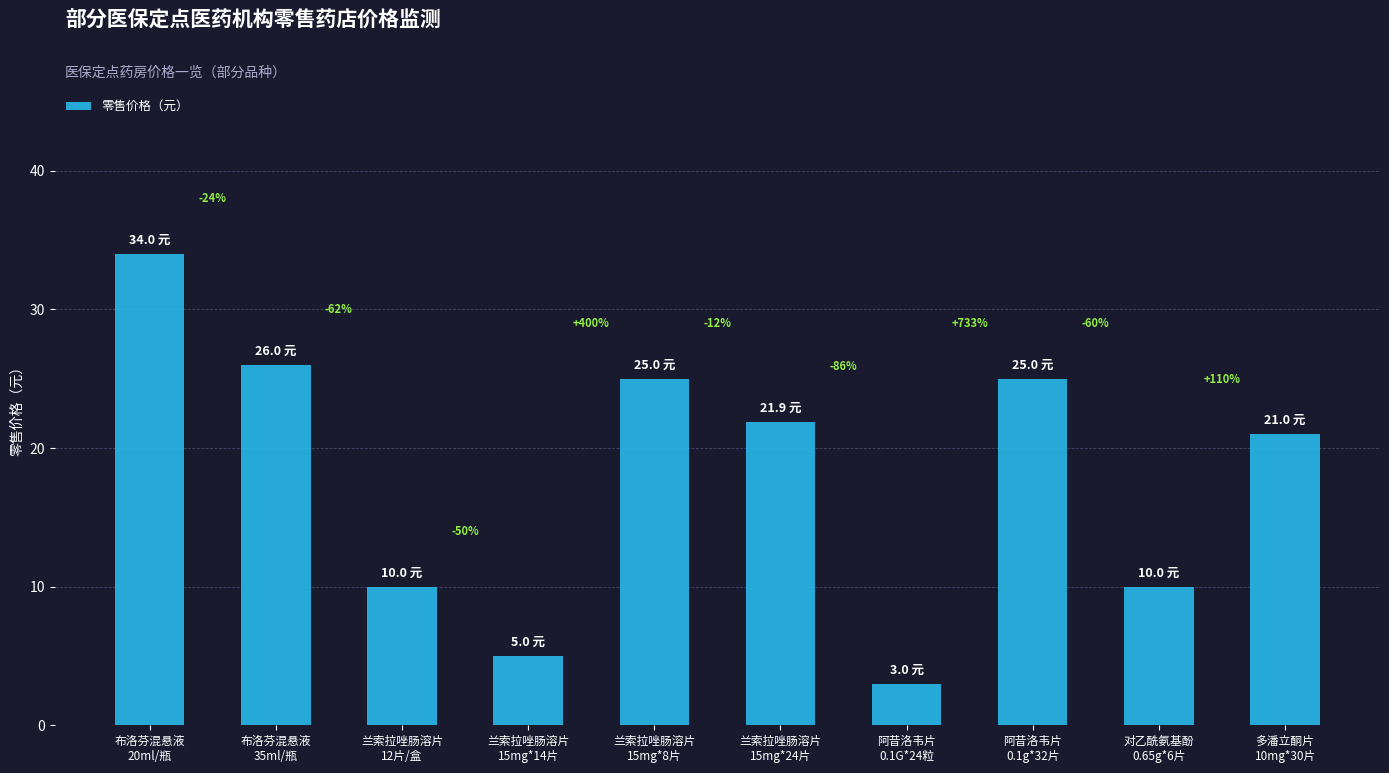

What is the label of the 9th bar from the left?

对乙酰氨基酚
0.65g*6片